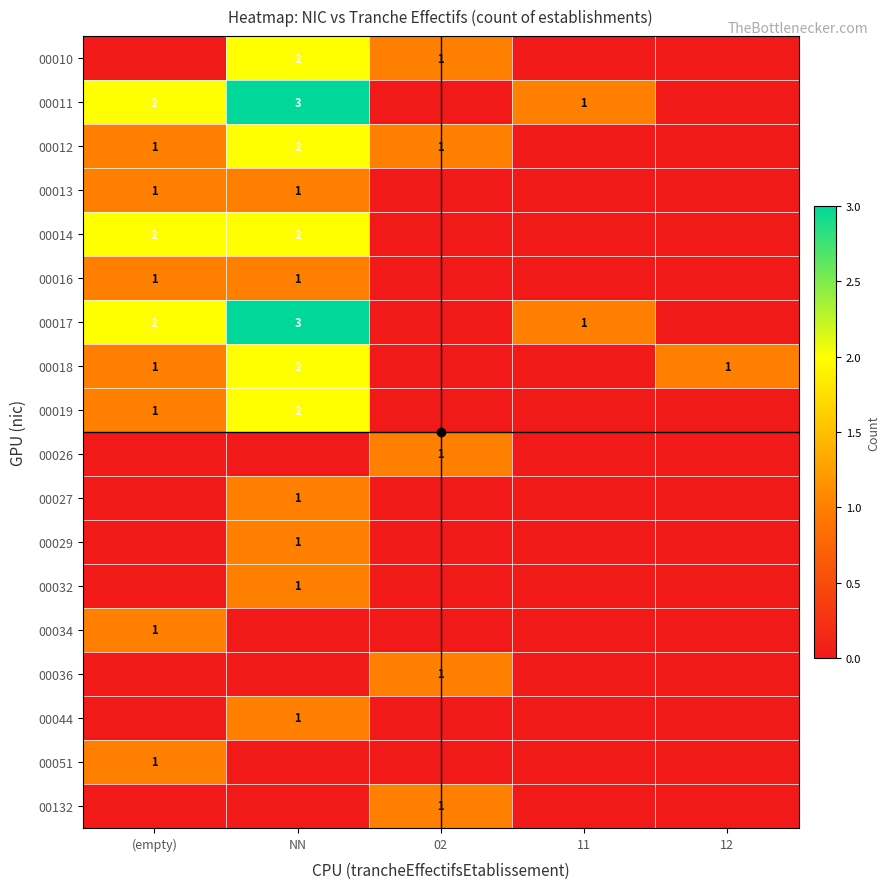

How many positive values does the 00027 series have?

1